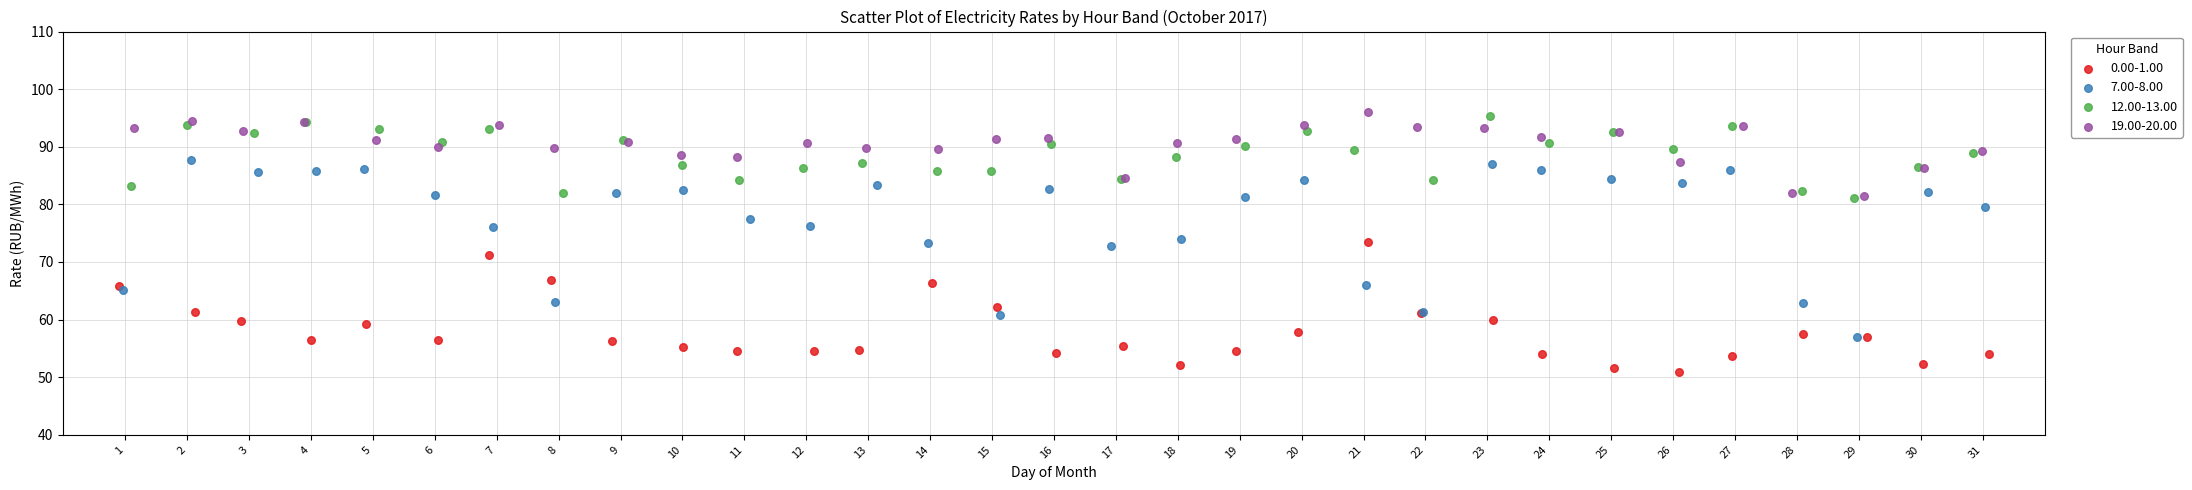

Which series has the widest spread of Y values?

7.00-8.00